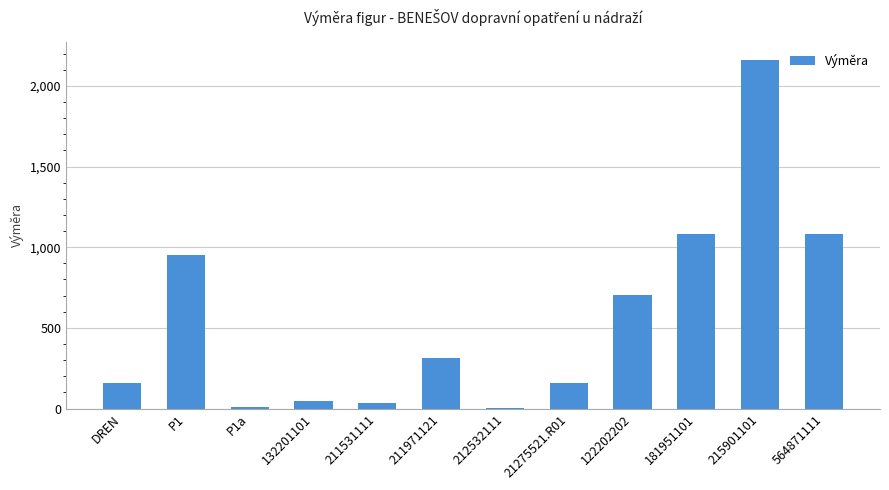

Is it true that the value at 181951101 is 1081.2?

True